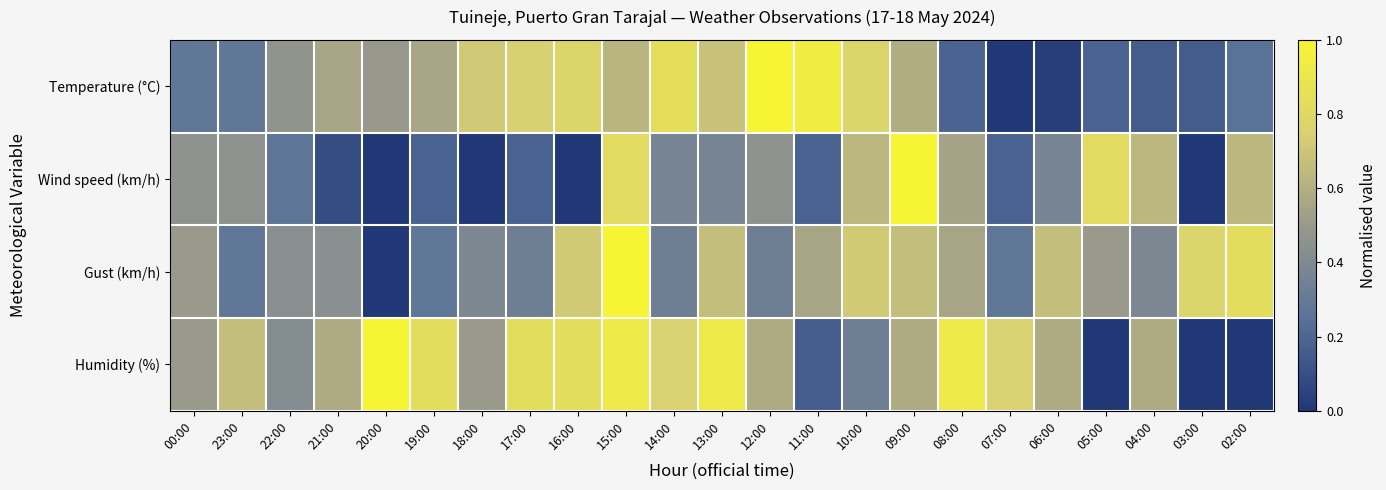

Reading left to right, list all the values displayed in this chart.

Temperature (°C): 00:00=0.3	23:00=0.3	22:00=0.5	21:00=0.6	20:00=0.5	19:00=0.6	18:00=0.7	17:00=0.7	16:00=0.8	15:00=0.6	14:00=0.8	13:00=0.7	12:00=1.0	11:00=0.9	10:00=0.8	09:00=0.6	08:00=0.2	07:00=0.0	06:00=0.0	05:00=0.2	04:00=0.2	03:00=0.2	02:00=0.2
Wind speed (km/h): 00:00=0.5	23:00=0.5	22:00=0.3	21:00=0.1	20:00=0.0	19:00=0.2	18:00=0.0	17:00=0.2	16:00=0.0	15:00=0.8	14:00=0.4	13:00=0.4	12:00=0.5	11:00=0.2	10:00=0.6	09:00=1.0	08:00=0.5	07:00=0.2	06:00=0.4	05:00=0.8	04:00=0.6	03:00=0.0	02:00=0.6
Gust (km/h): 00:00=0.5	23:00=0.3	22:00=0.4	21:00=0.4	20:00=0.0	19:00=0.3	18:00=0.4	17:00=0.3	16:00=0.7	15:00=1.0	14:00=0.3	13:00=0.7	12:00=0.3	11:00=0.6	10:00=0.7	09:00=0.7	08:00=0.6	07:00=0.3	06:00=0.7	05:00=0.5	04:00=0.4	03:00=0.8	02:00=0.8
Humidity (%): 00:00=0.5	23:00=0.7	22:00=0.4	21:00=0.6	20:00=1.0	19:00=0.8	18:00=0.5	17:00=0.8	16:00=0.8	15:00=0.9	14:00=0.8	13:00=0.9	12:00=0.6	11:00=0.2	10:00=0.3	09:00=0.6	08:00=0.9	07:00=0.8	06:00=0.6	05:00=0.0	04:00=0.6	03:00=0.0	02:00=0.0